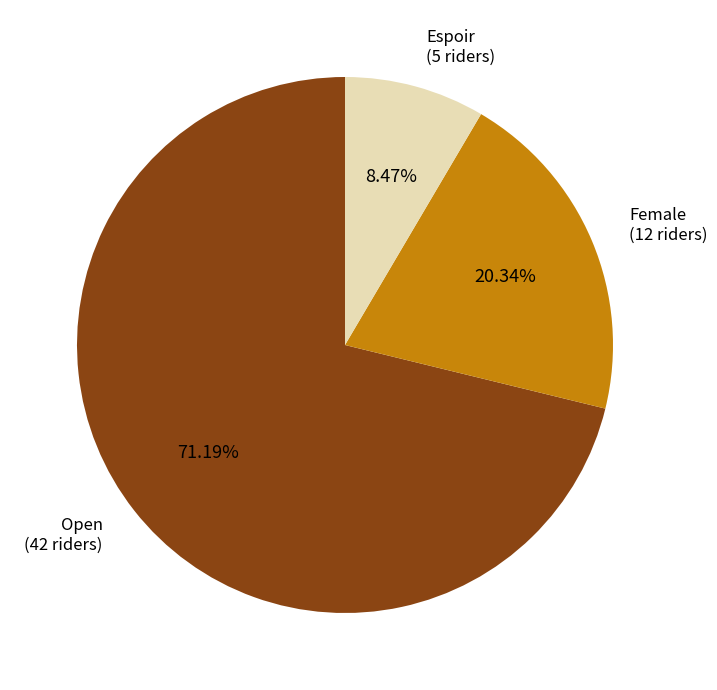

Is there a majority slice in this chart?

Yes